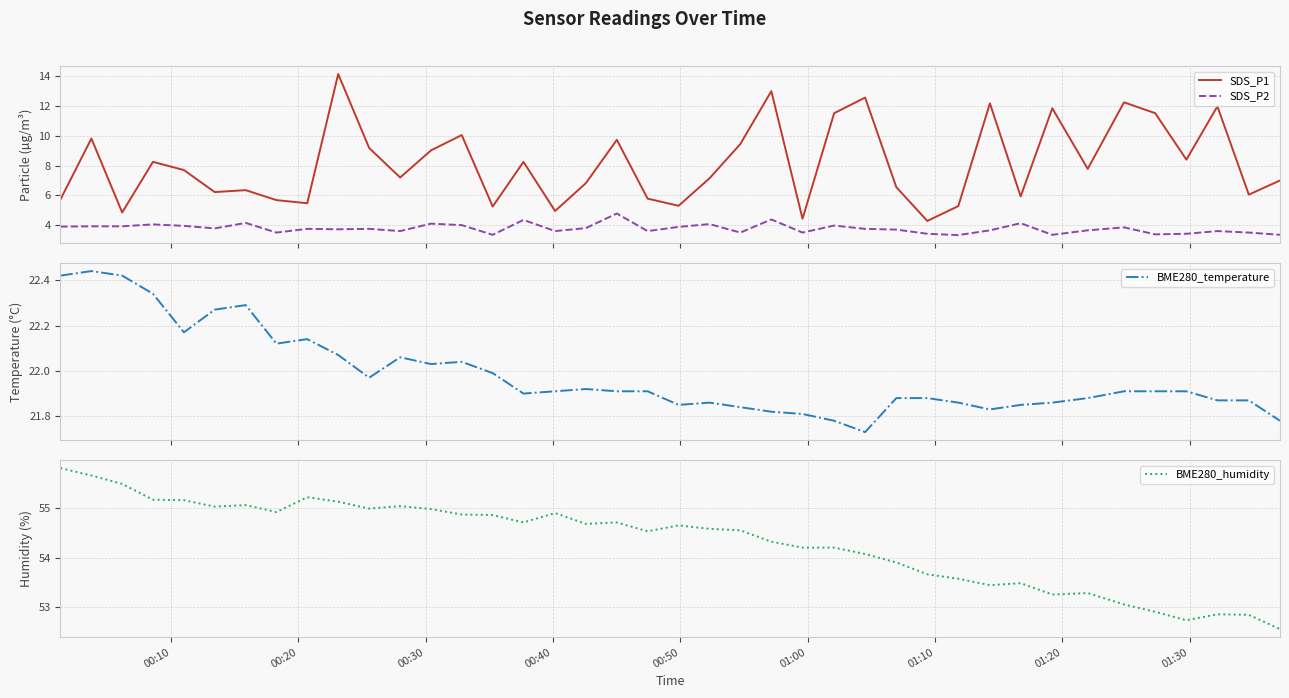

True or false: SDS_P2 and SDS_P1 cross at least once.

False